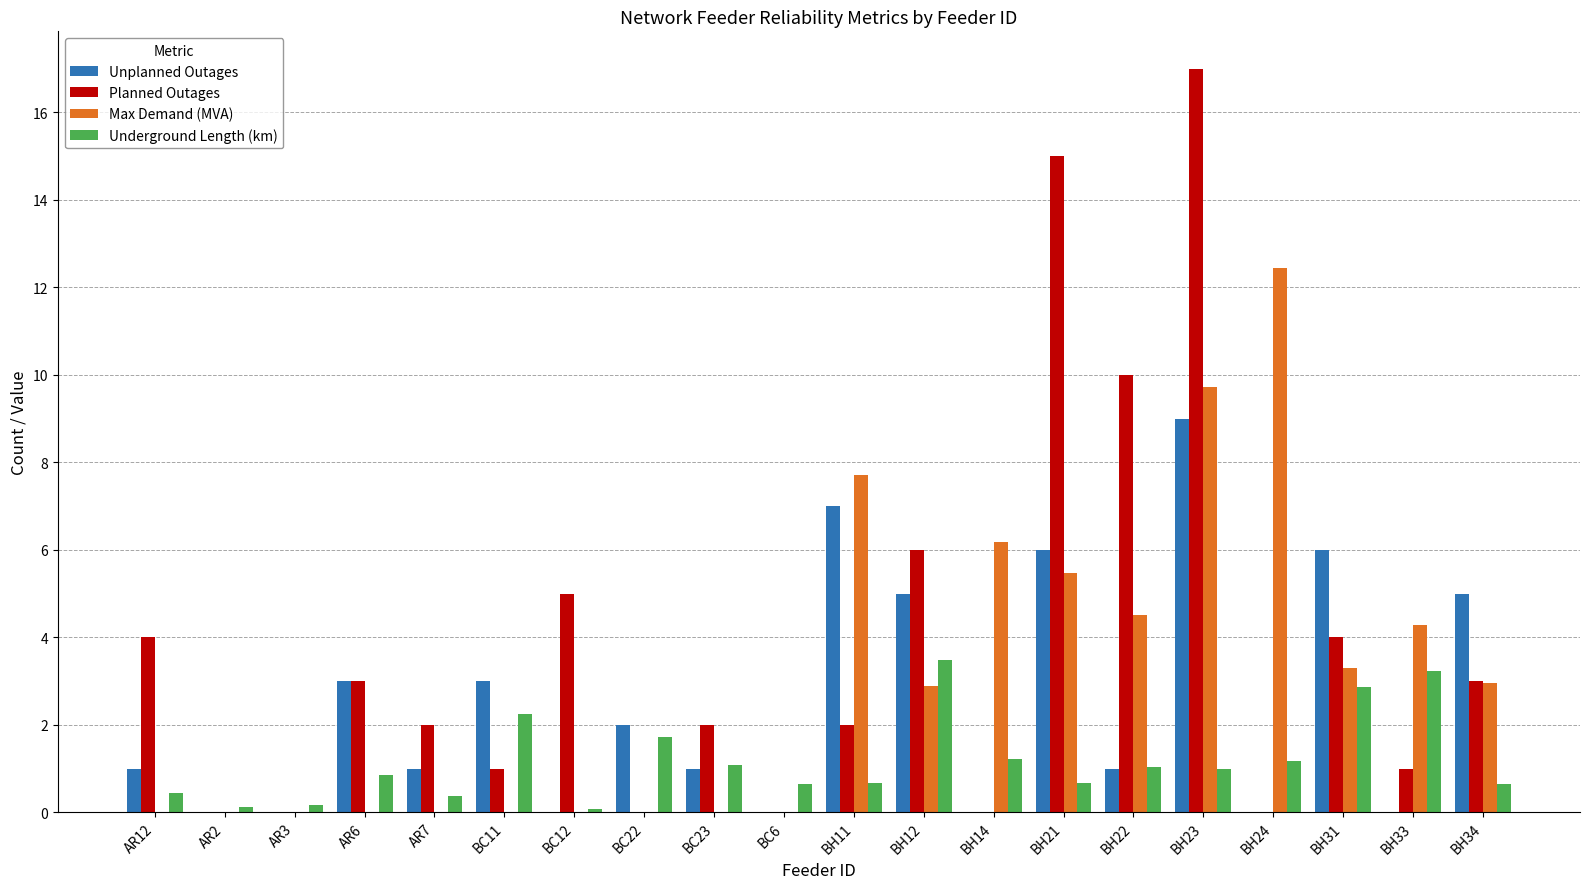

Which series has the largest total across all categories?

Planned Outages